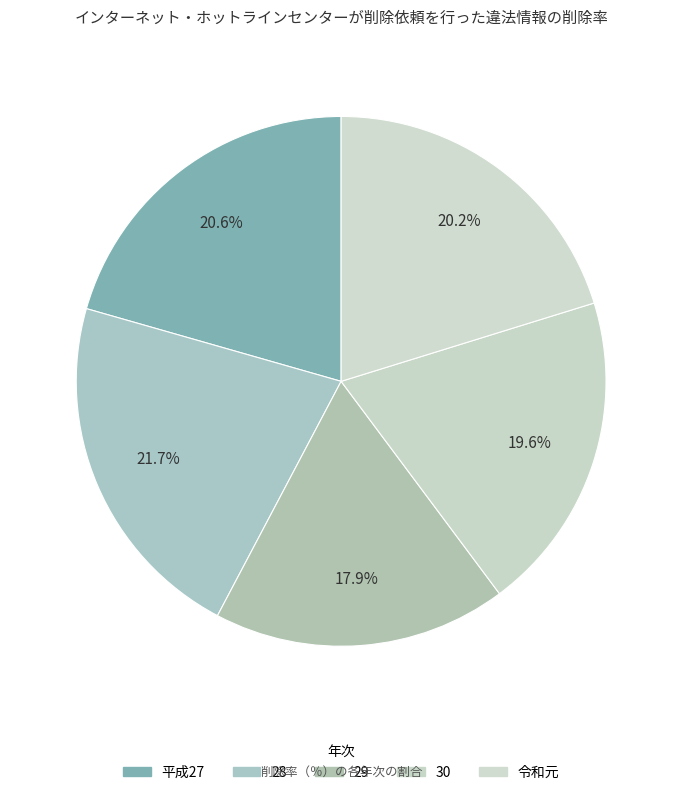

Is 29 the majority of the pie?

No